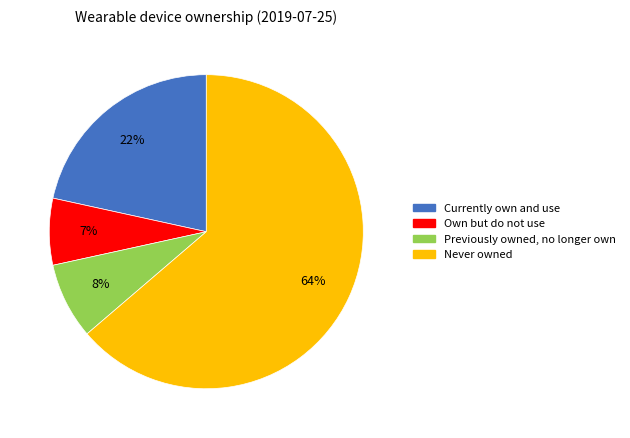

What is the largest slice in the pie chart?

Never owned